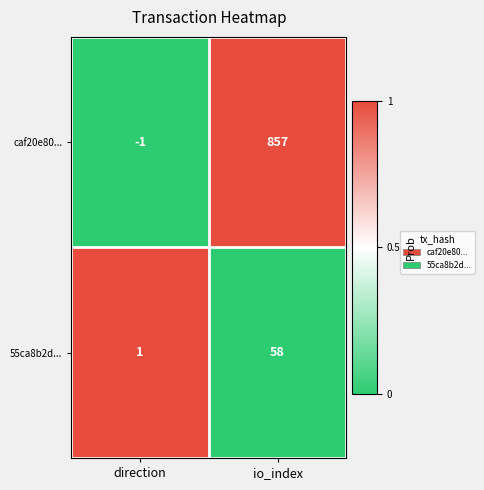

What is the spread (max minus min) of values at direction?

2